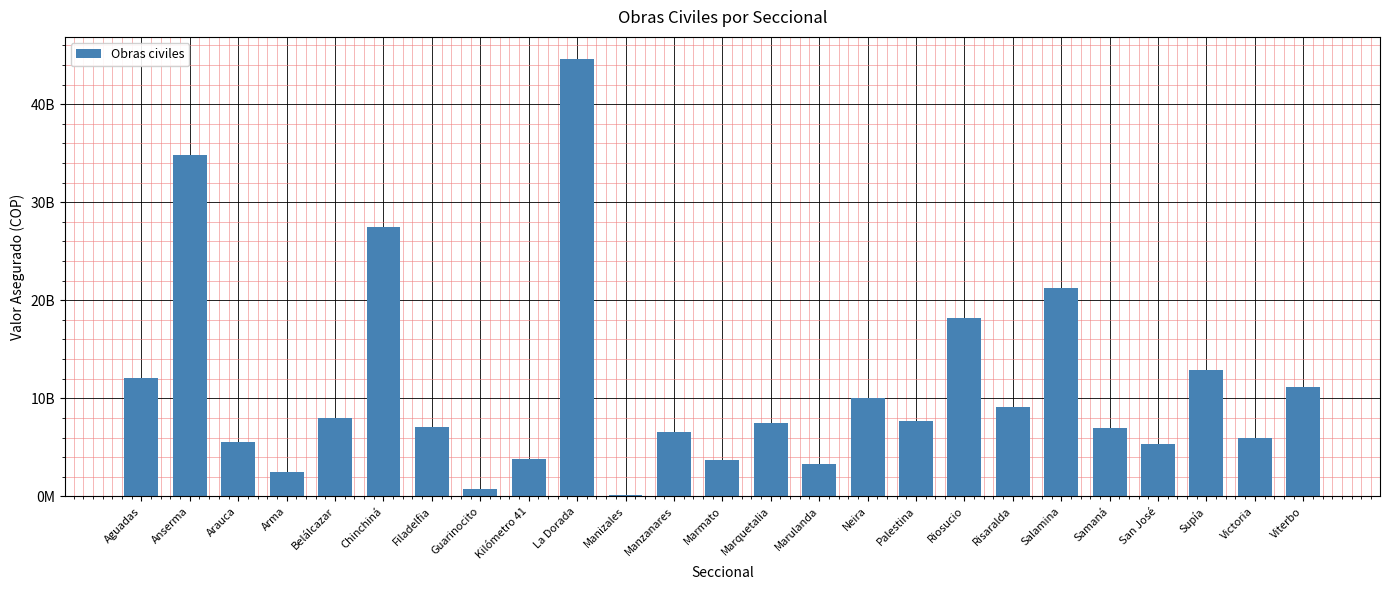

Between Anserma and La Dorada, which is larger?

La Dorada